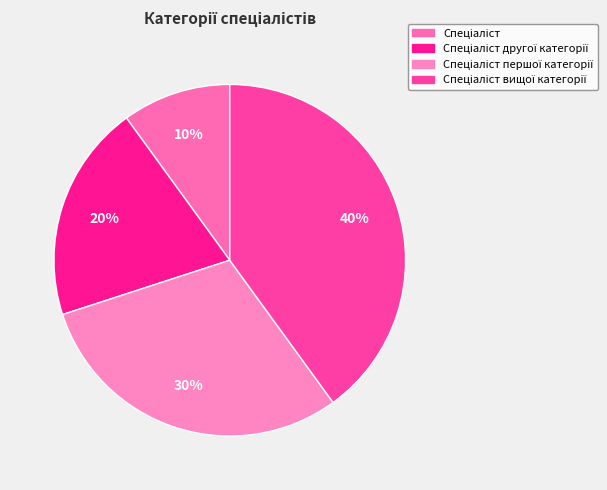

How many segments does this pie chart have?

4